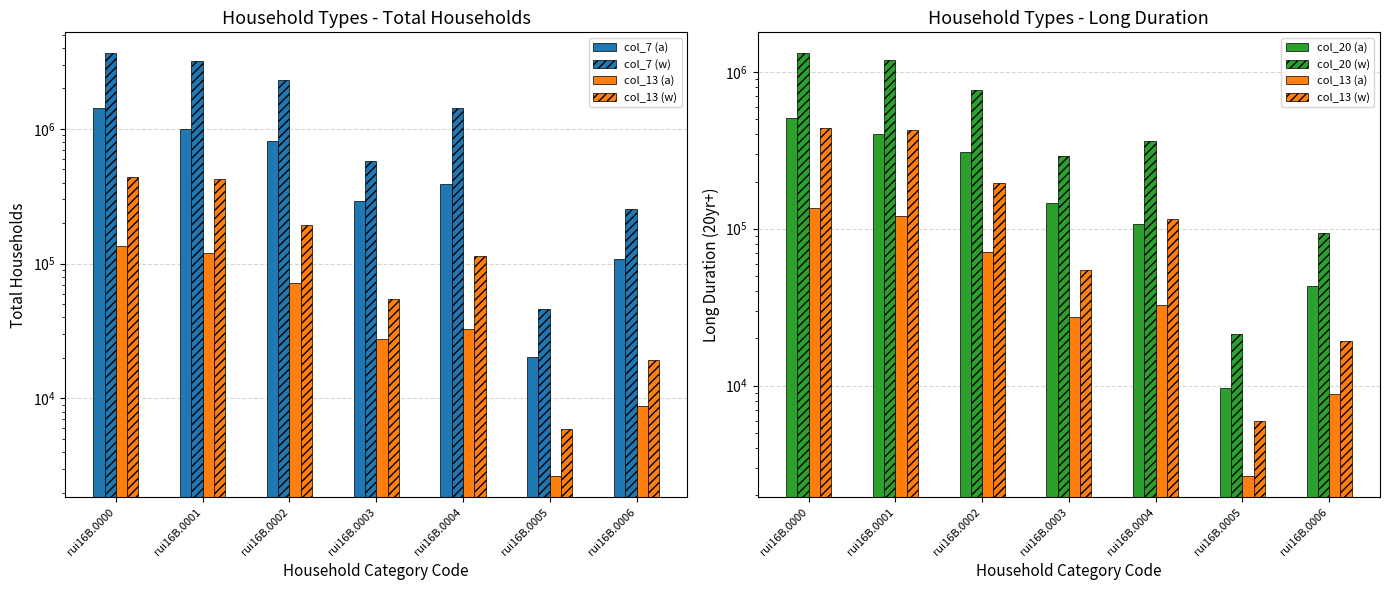

What is the highest value of the col_7 (a) series?

1427449